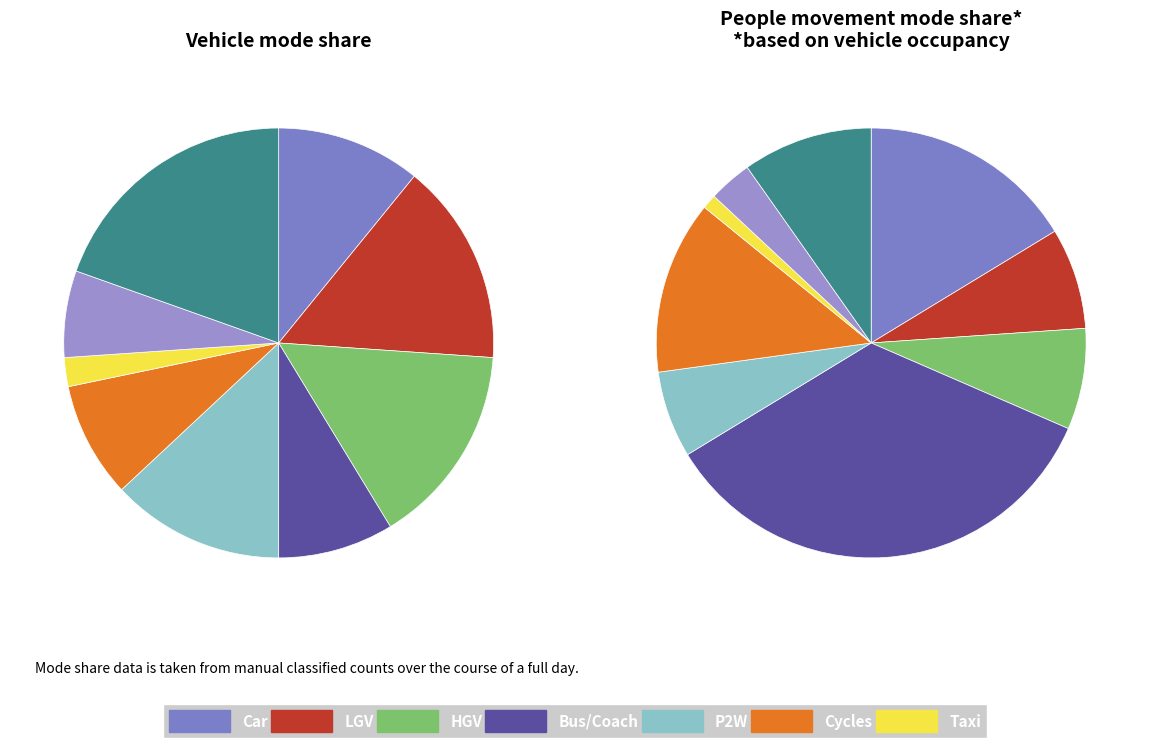

To the nearest percent, what percentage of the pie is 2?

7%